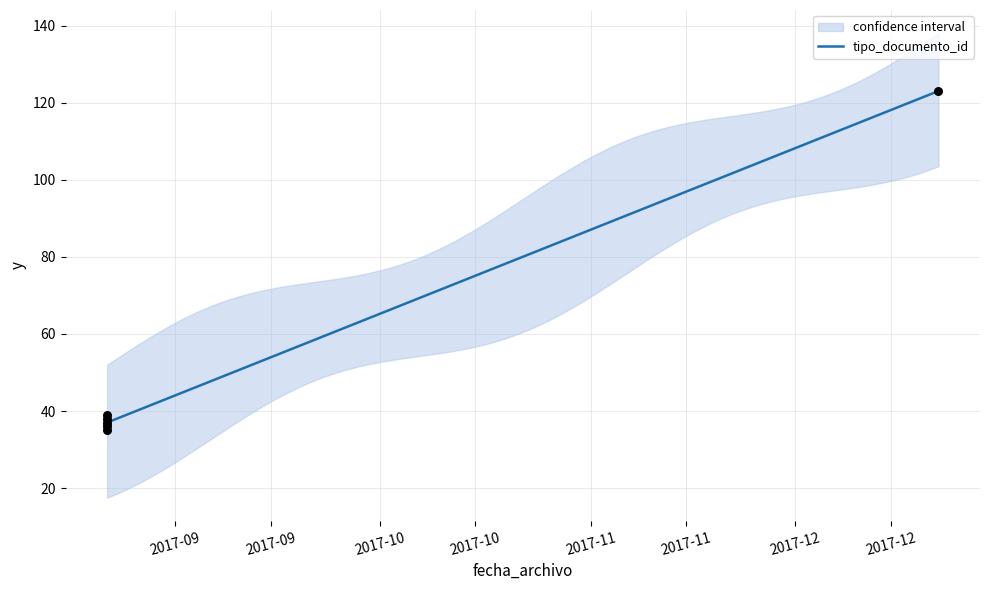

What is the ratio of the value at 2017-08-22 to the value at 2017-08-22?

1.0